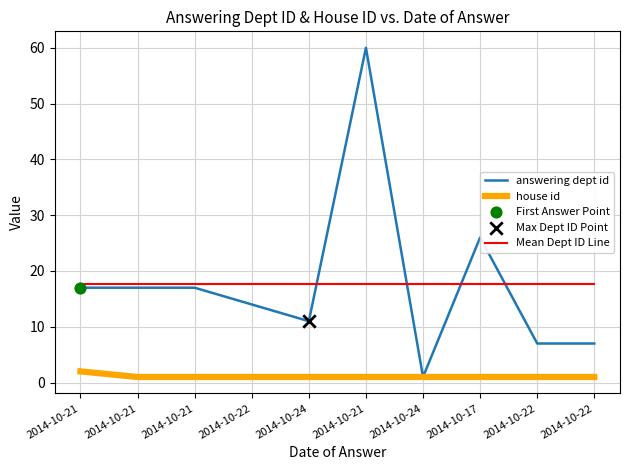

Is the value of answering dept id at 2014-10-24 greater than the value of Mean Dept ID Line at 2014-10-21?

No